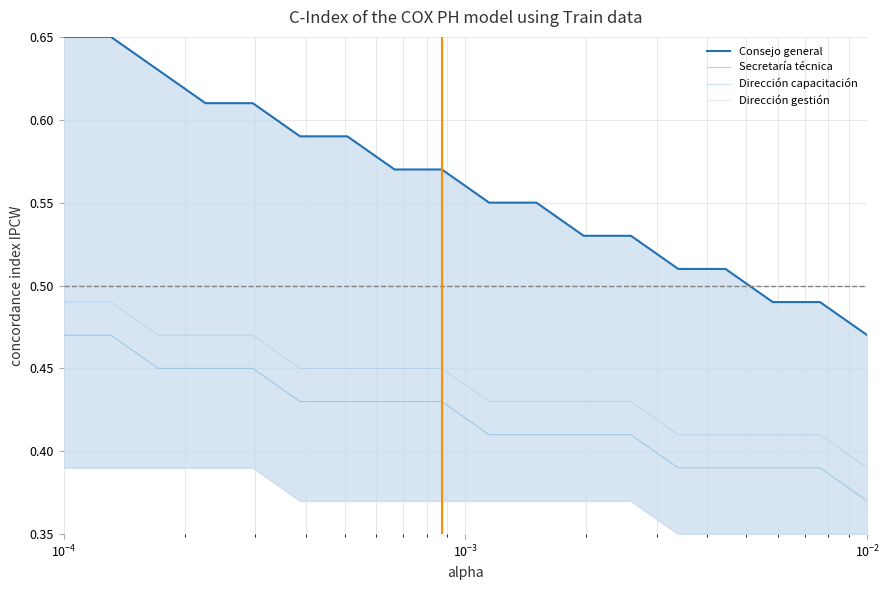

True or false: Dirección capacitación and Secretaría técnica cross at least once.

False